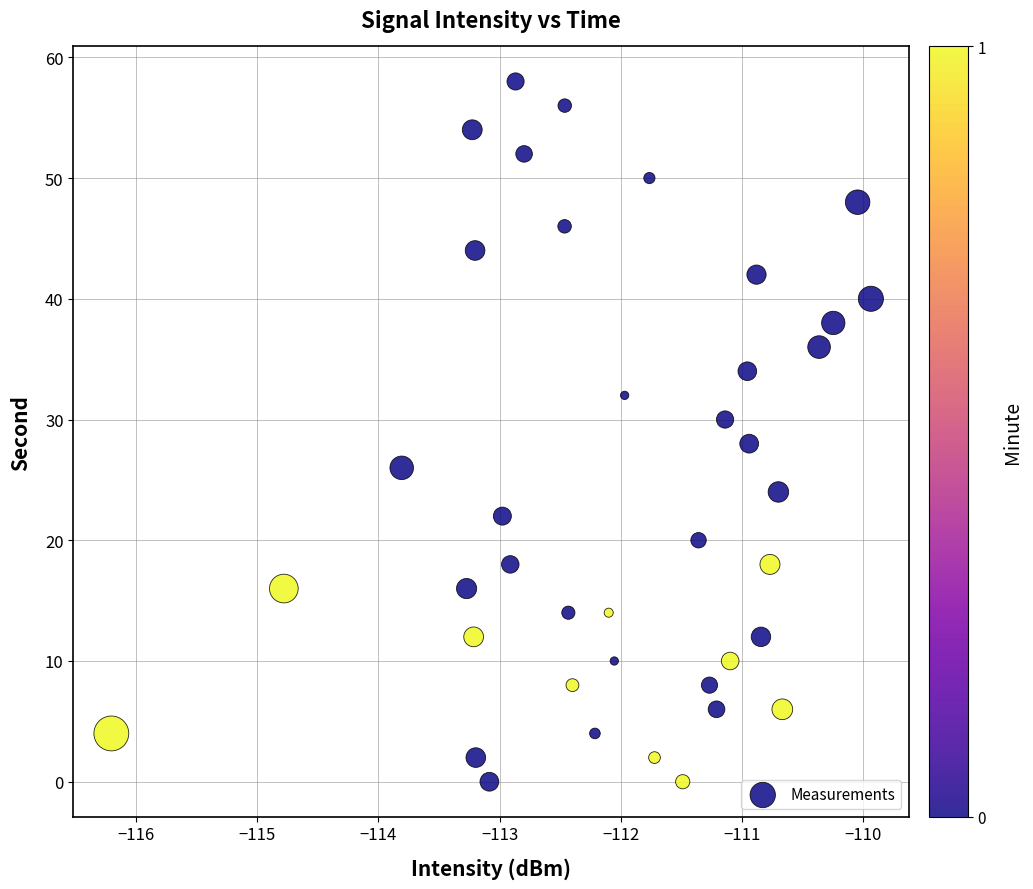

What is the range of Y values (max minus min)?

58